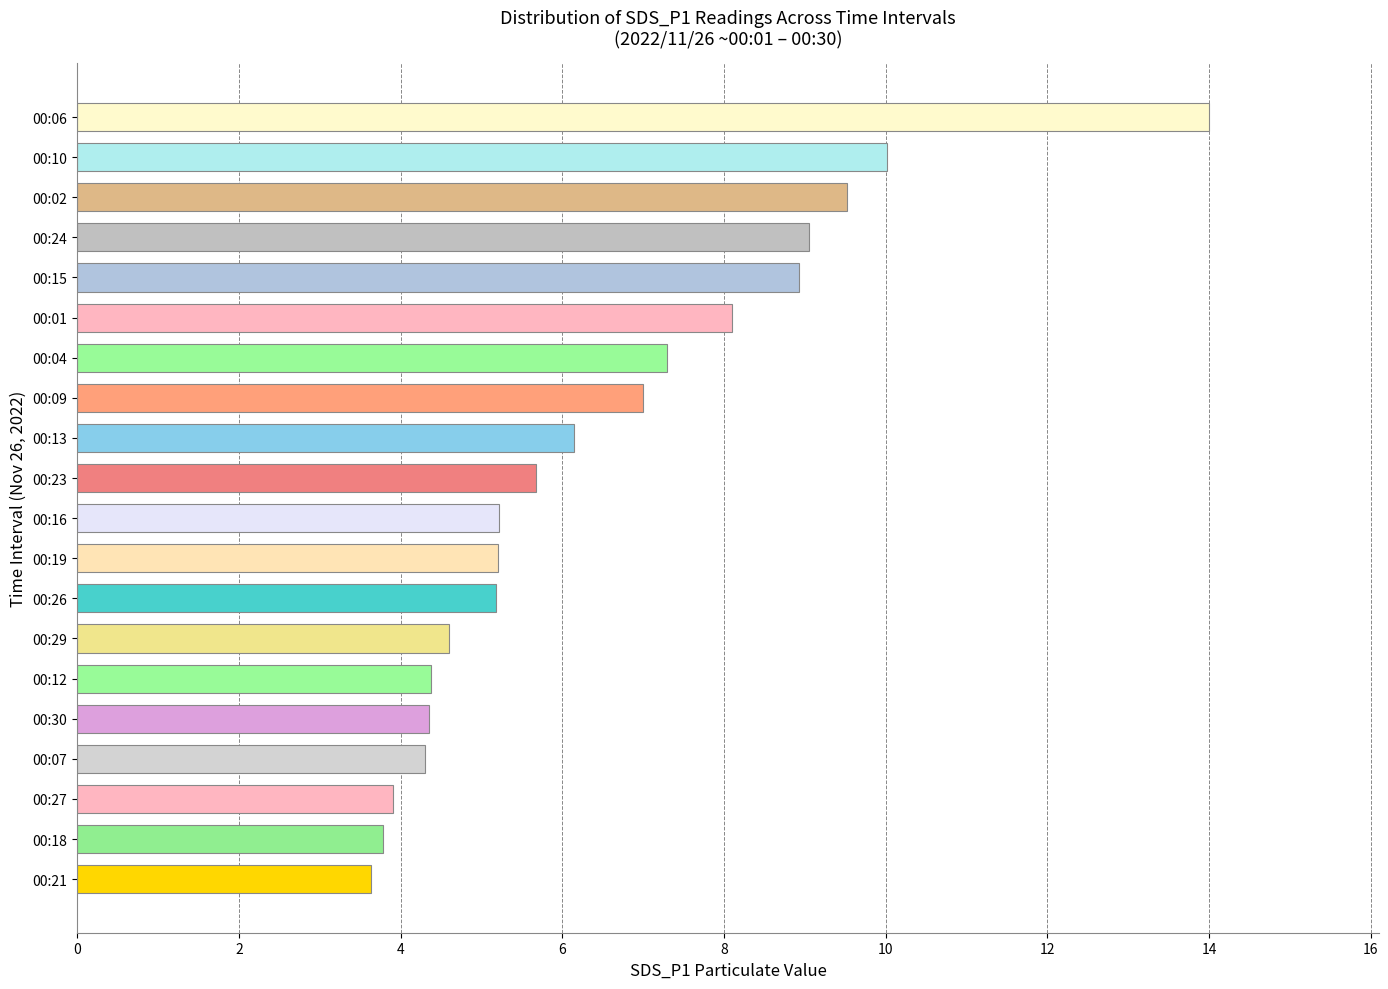

The chart shows a value of 5.7 at 00:23. True or false?

True